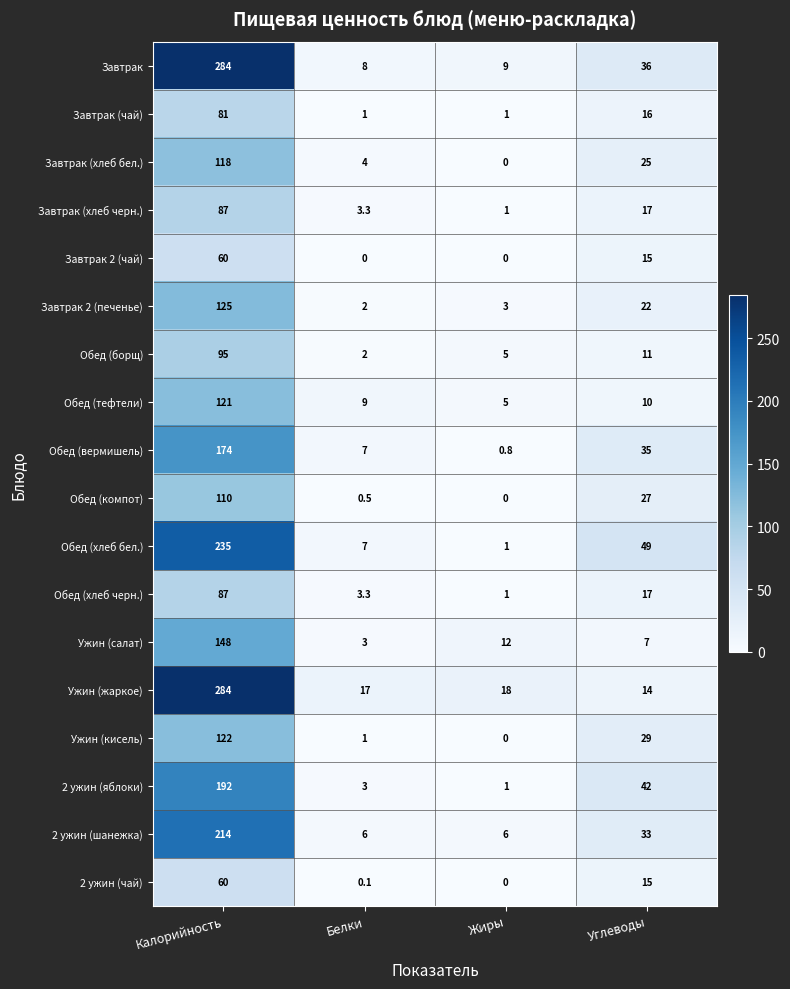

What is the difference between the second highest and minimum values in the Завтрак series?

28.0